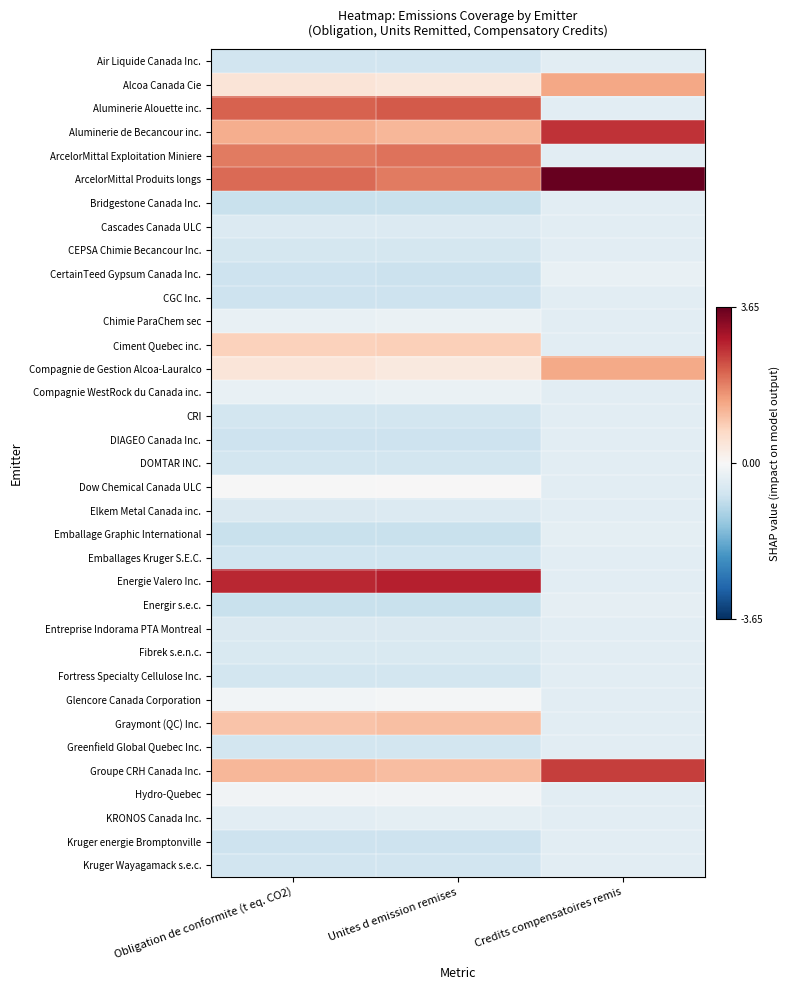

What is the minimum value shown in the chart?

-0.8